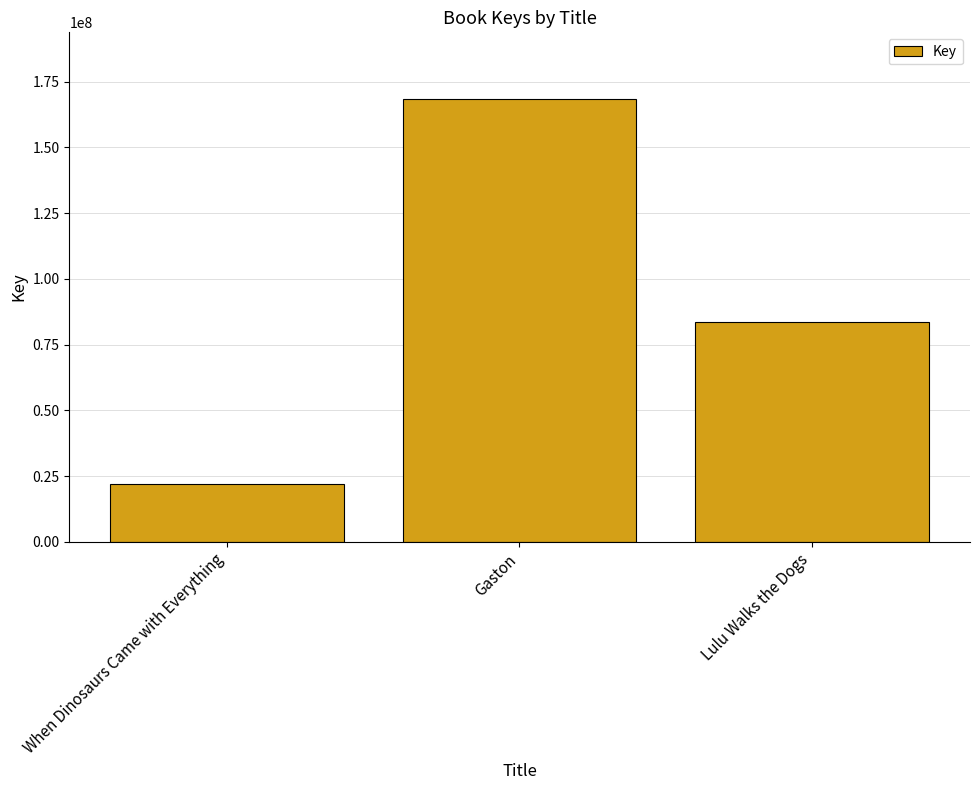

Between When Dinosaurs Came with Everything and Lulu Walks the Dogs, which is larger?

Lulu Walks the Dogs